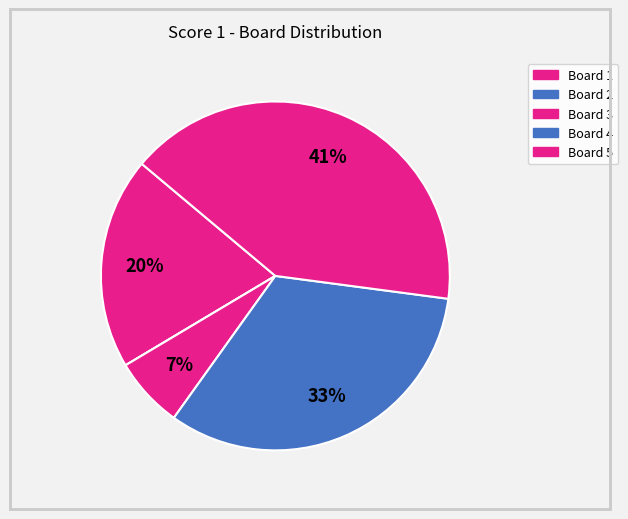

Count the number of slices in the pie.

5